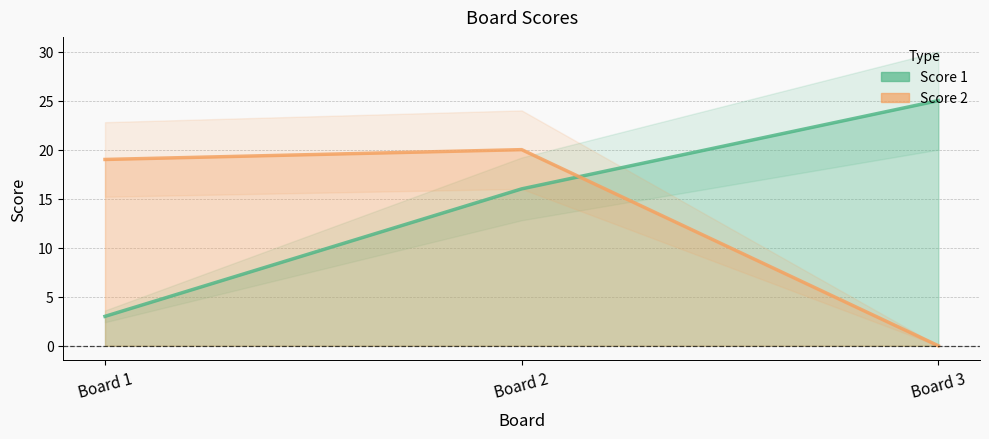

At which label is Score 2 closest to 10?

Board 1